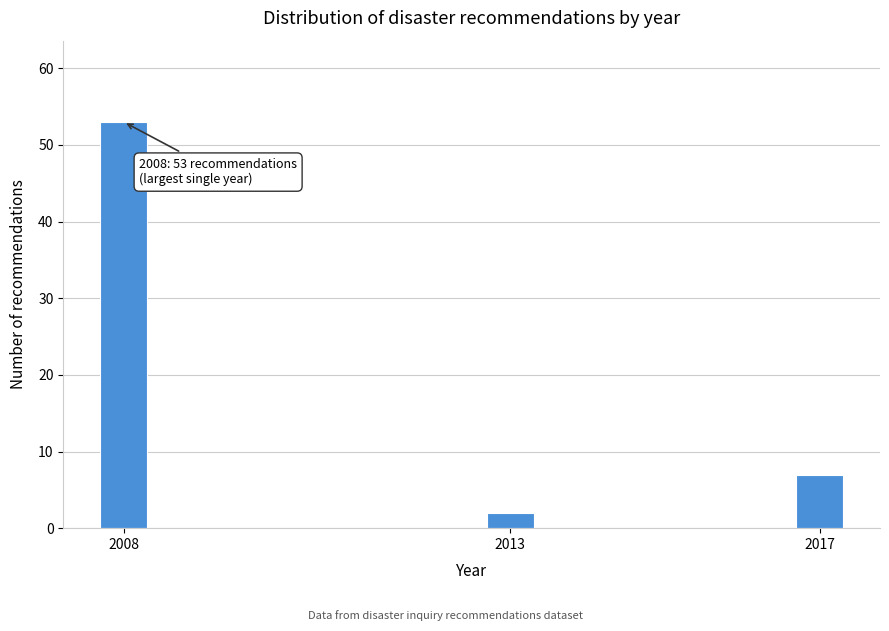

Reading right to left, what are all the values shown in this chart?

2017=7	2013=2	2008=53